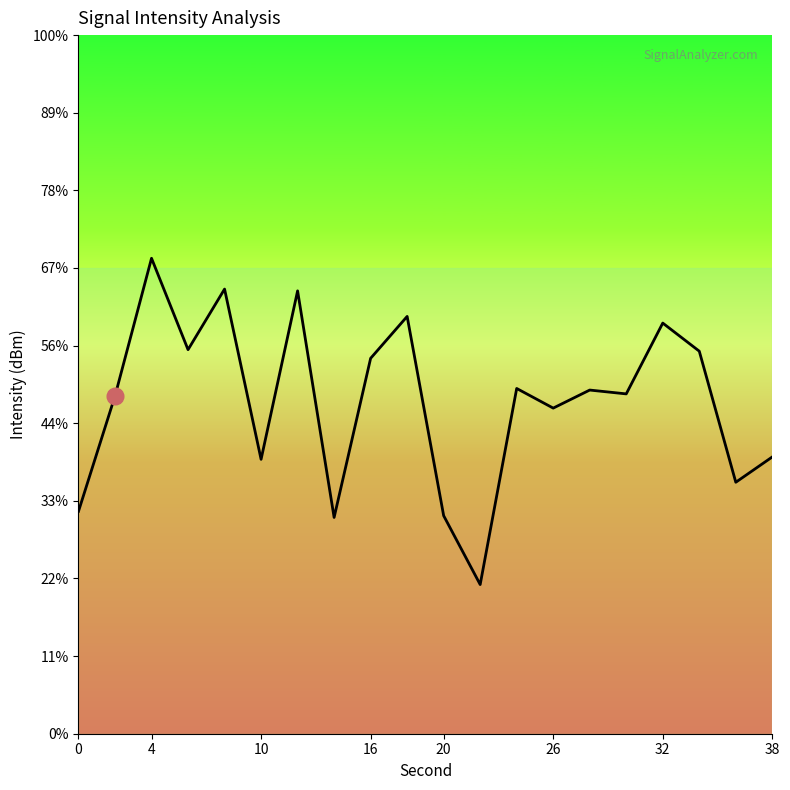

What is the change in value from 26 to 9?

+1.8